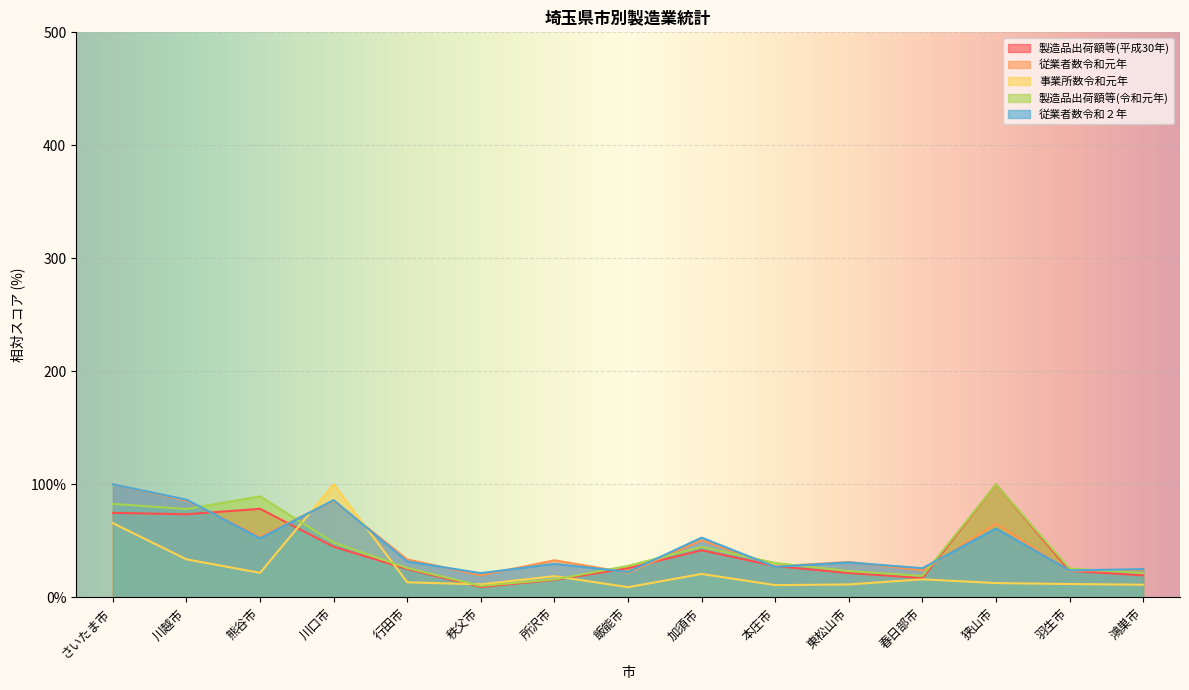

How many categories are shown in the chart?

15